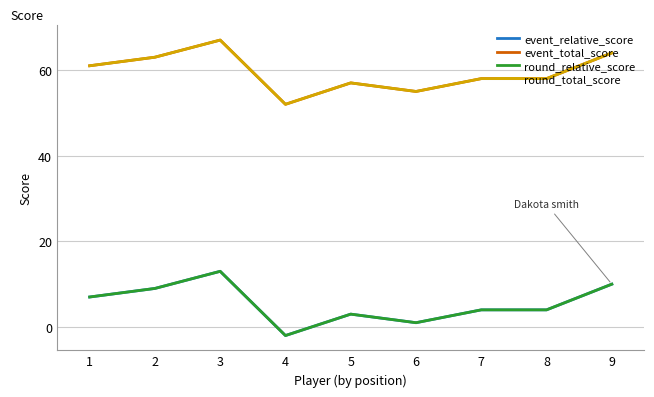

What is the value of the event_relative_score point at the 1st from the left?

7